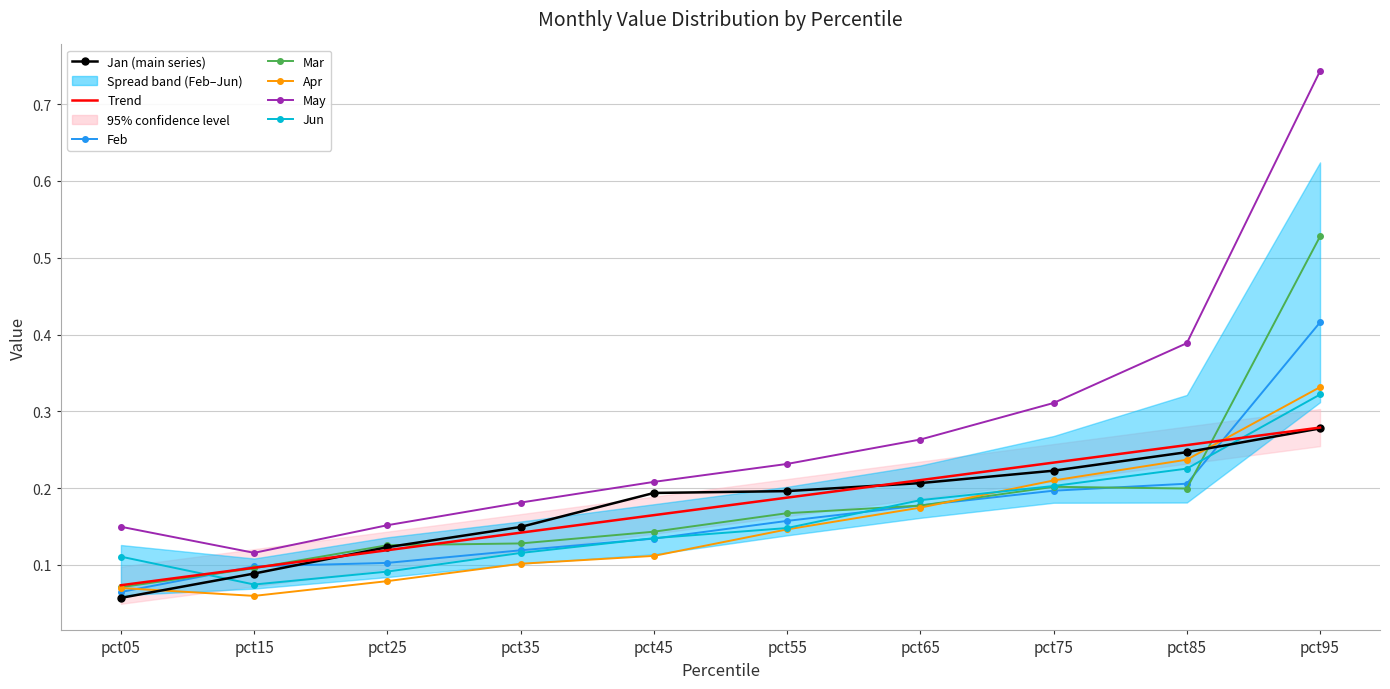

How many lines are shown in the chart?

6